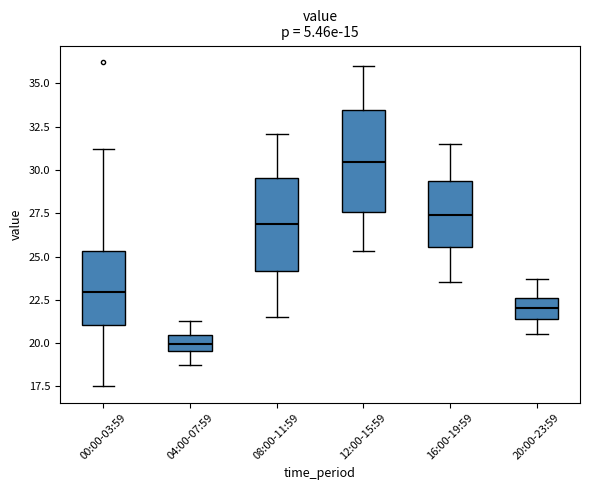

Where is the lower edge of the box for 00:00-03:59 on the y-axis? The values are not printed on the chart, so give them approximately, as read against the axis.

21.0